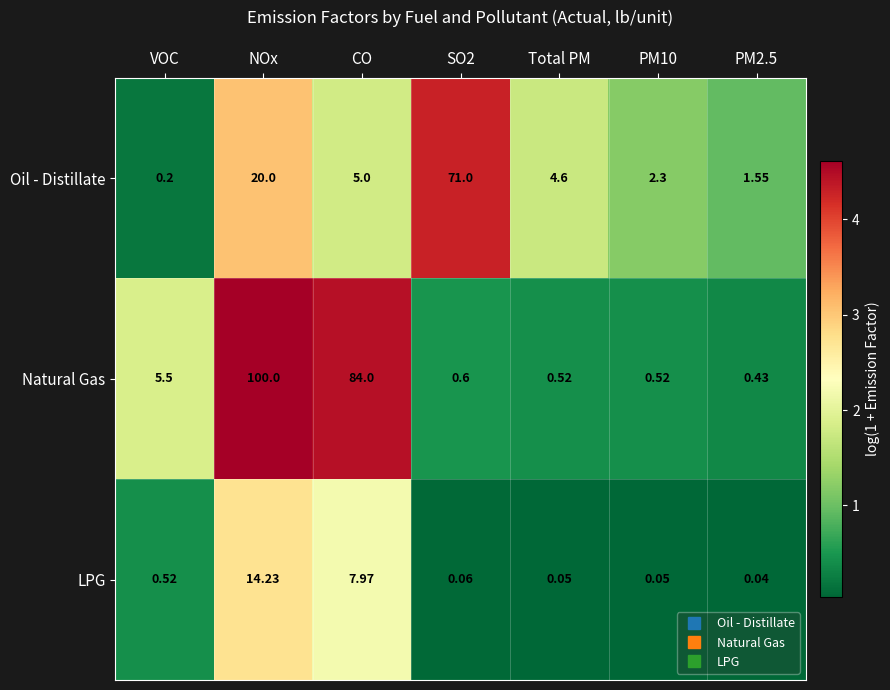

At which category is the sum across all series the highest?

NOx